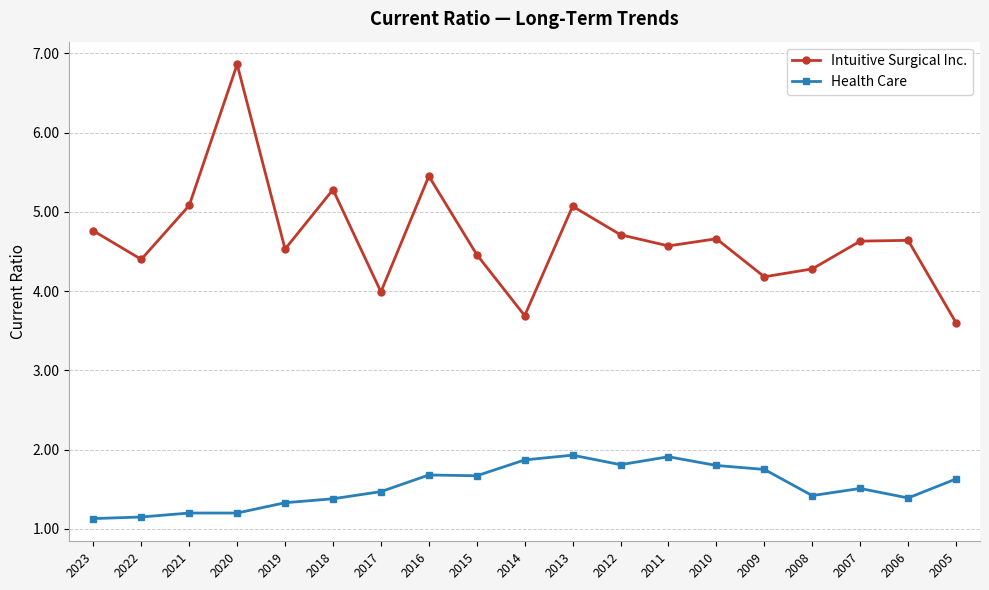

Which category has the highest value across all series?

2020